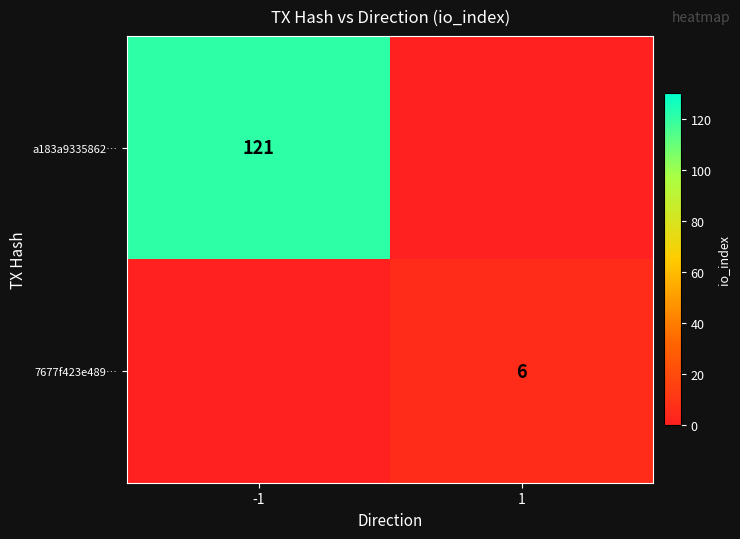

The 7677f423e489… series shows 6 at 1. True or false?

True